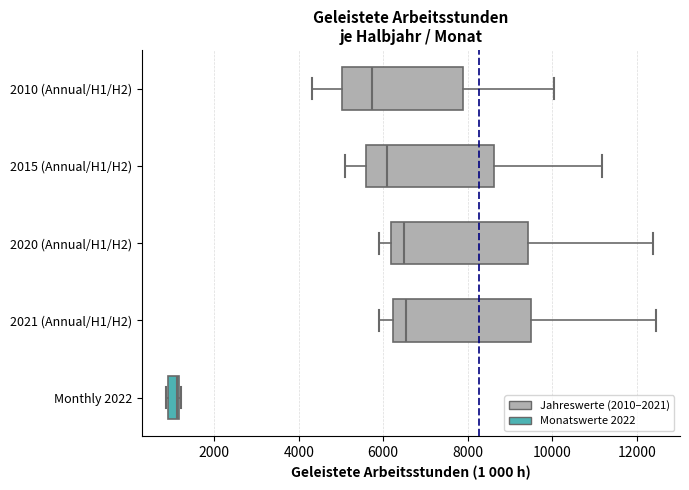

Where is the right edge of the box for 2015 (Annual/H1/H2) on the x-axis? The values are not printed on the chart, so give them approximately, as read against the axis.

8600